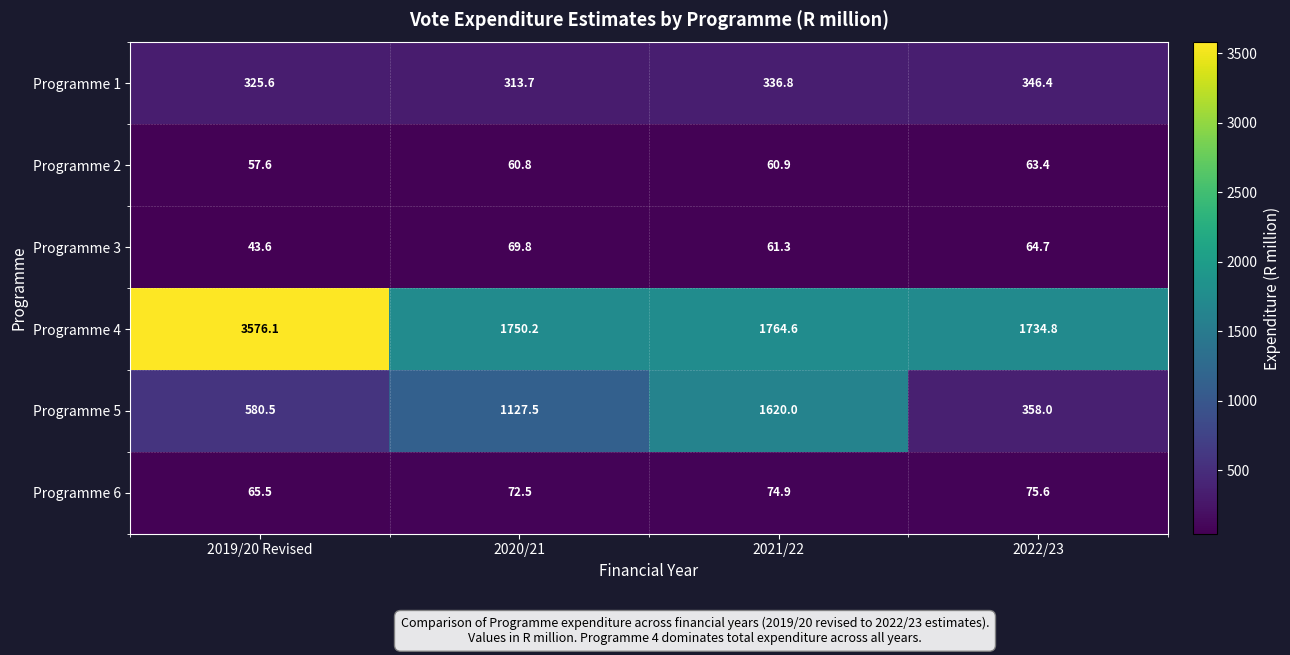

Rank the series at 2020/21 from highest to lowest value.

Programme 4, Programme 5, Programme 1, Programme 6, Programme 3, Programme 2